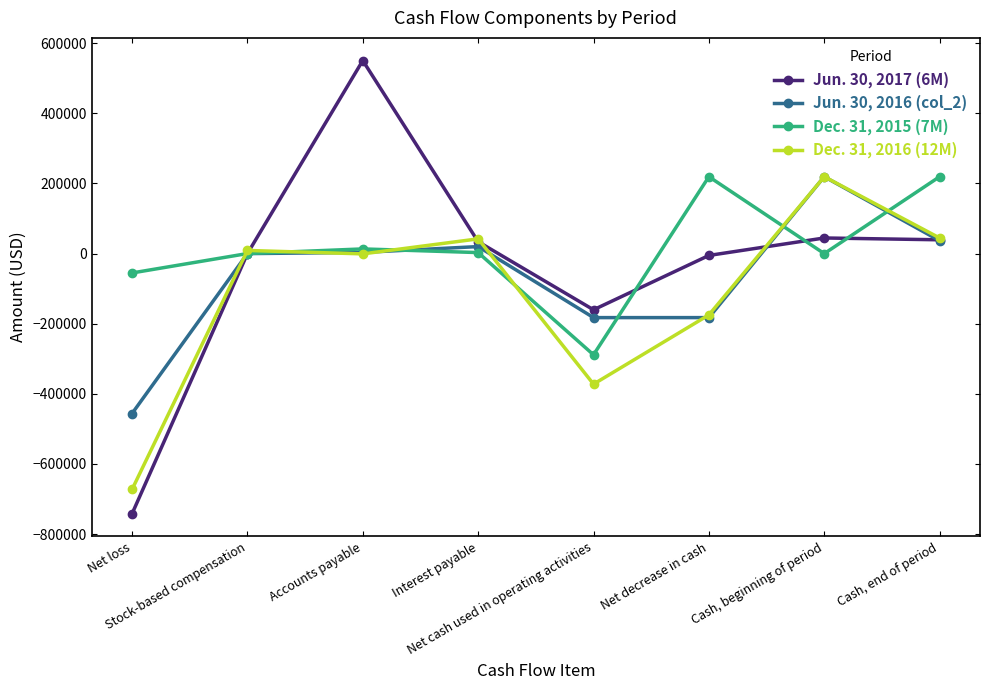

True or false: Jun. 30, 2016 (col_2) and Dec. 31, 2016 (12M) cross at least once.

True